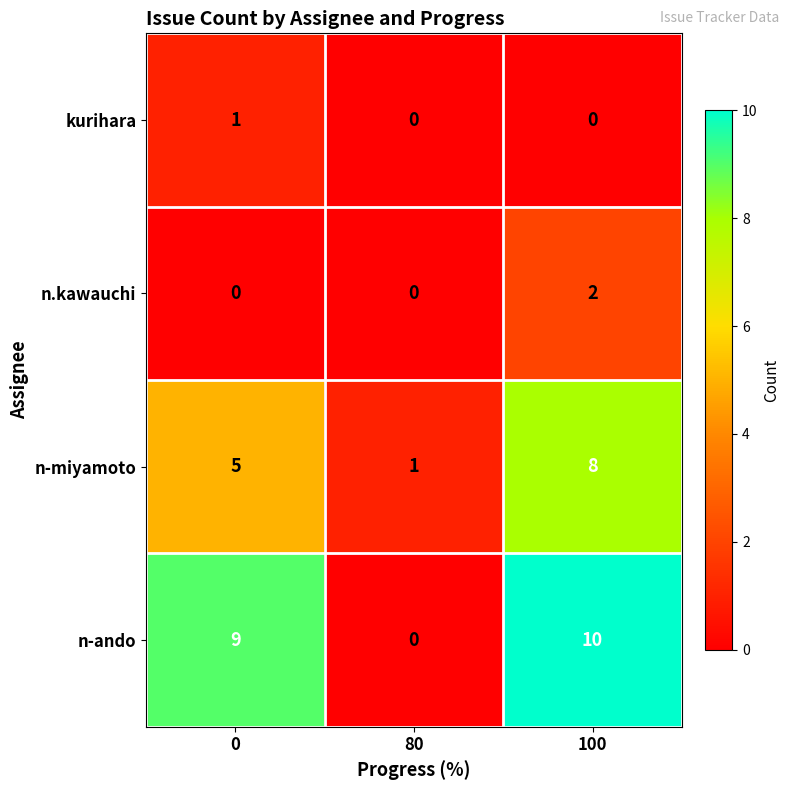

True or false: n-miyamoto has a value of 10 at 100.

False